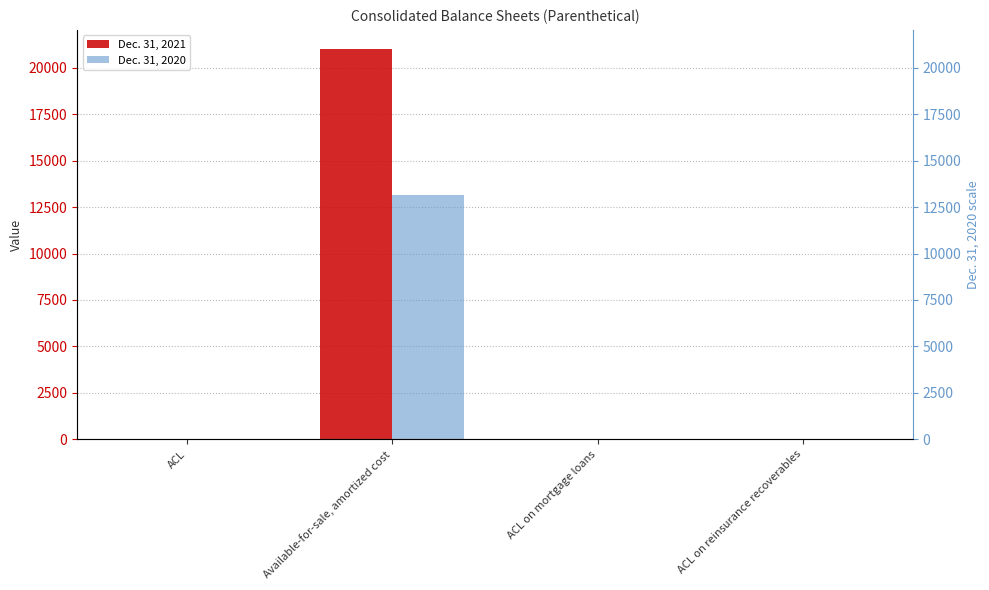

Which series has the largest range (max minus min)?

Dec. 31, 2021